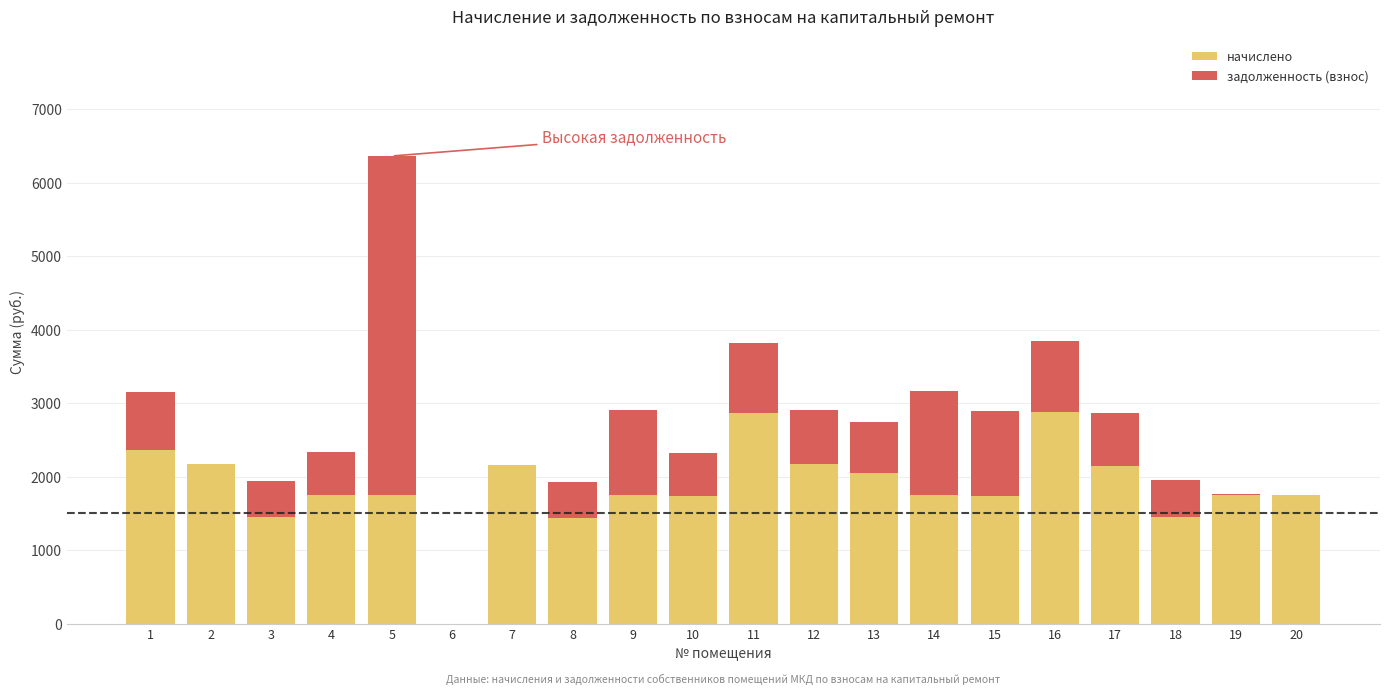

The value of начислено at 20 is 765.0. True or false?

False